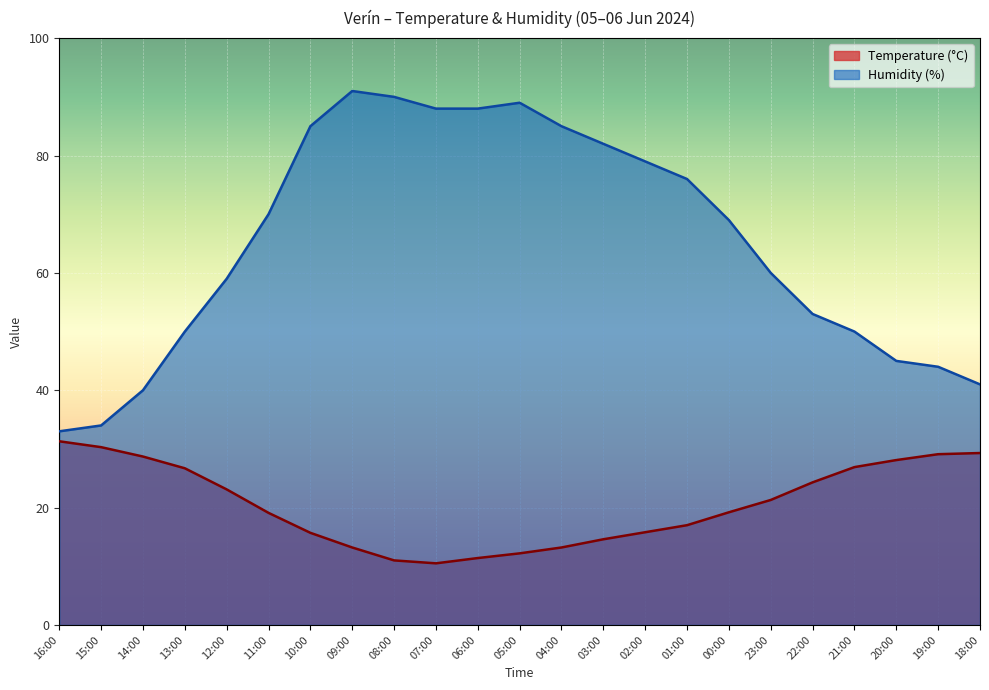

What are all the series names shown in the legend?

Temperature (°C), Humidity (%)